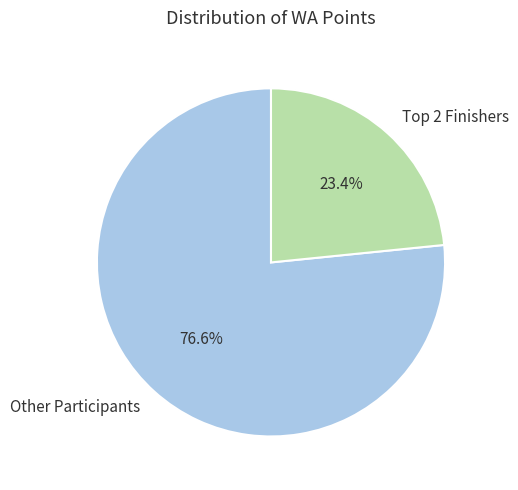

How many slices are in this pie chart?

2